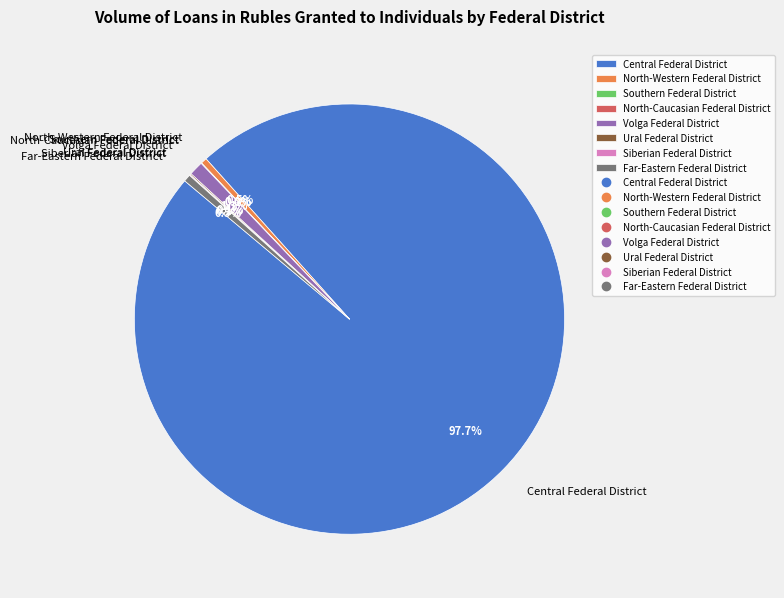

What is the majority slice?

Central Federal District